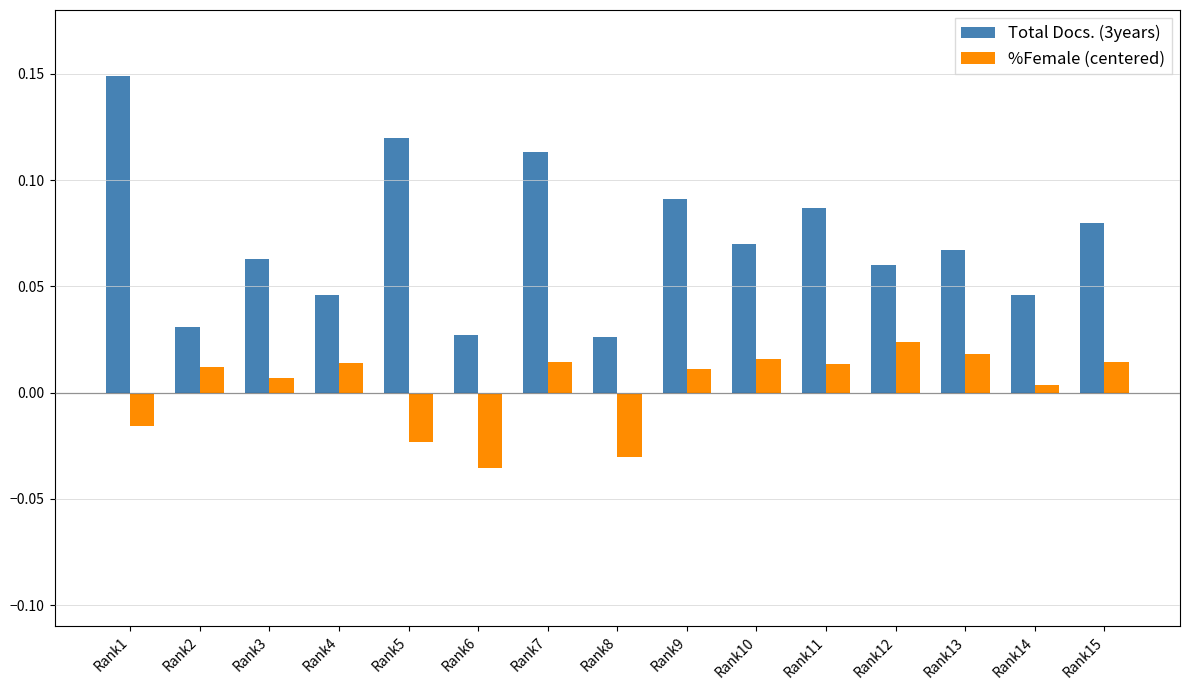

Count the number of data series in this chart.

2